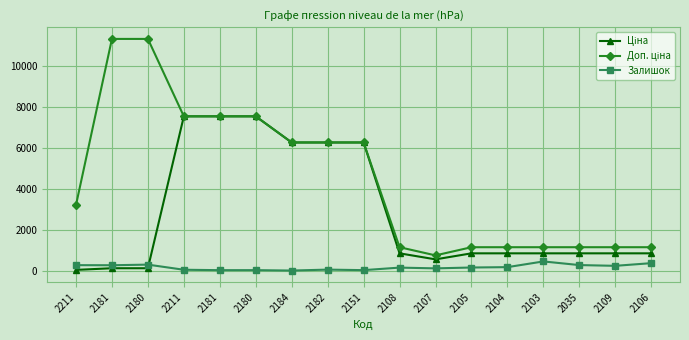

At which category does the chart reach its minimum across all series?

2184